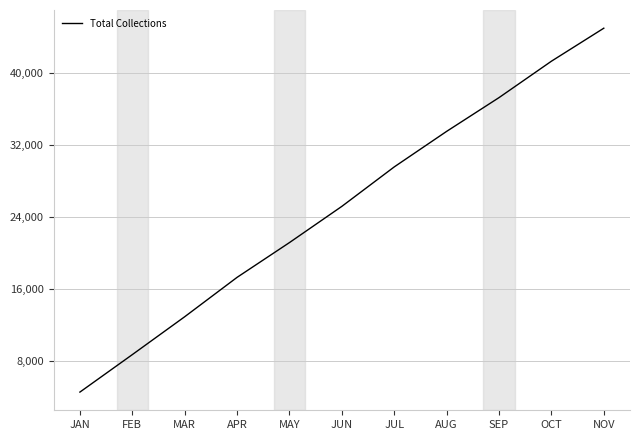

True or false: the data shows 17320 at APR.

True